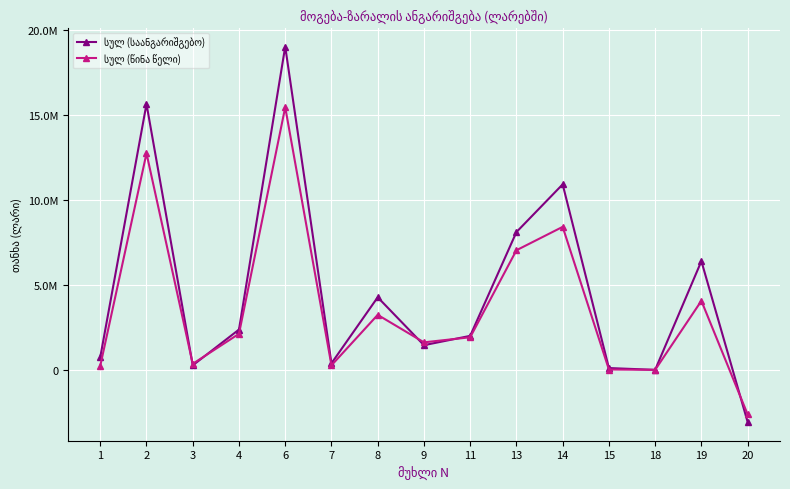

Reading left to right, what are all the values shown in this chart?

სულ (საანგარიშგებო): 745914.3	15653949.5	264534.9	2372437.2	19036835.9	385643.8	4273136.9	1452777.8	2001527.5	8113086.1	10923749.9	106064.6	51.6	6402616.4	-3067871.3
სულ (წინა წელი): 235655.4	12750662.9	354606.2	2122493.5	15463418.1	266675.2	3237921.5	1619931.0	1918308.8	7042836.5	8420581.6	20537.0	0.0	4065036.8	-2622891.9